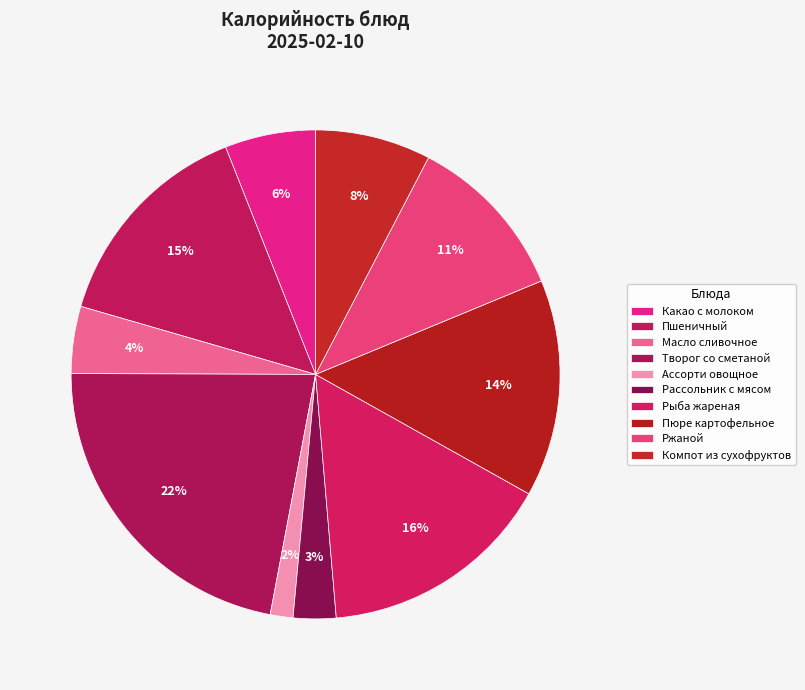

What percentage is the Компот из сухофруктов slice, to the nearest percent?

8%